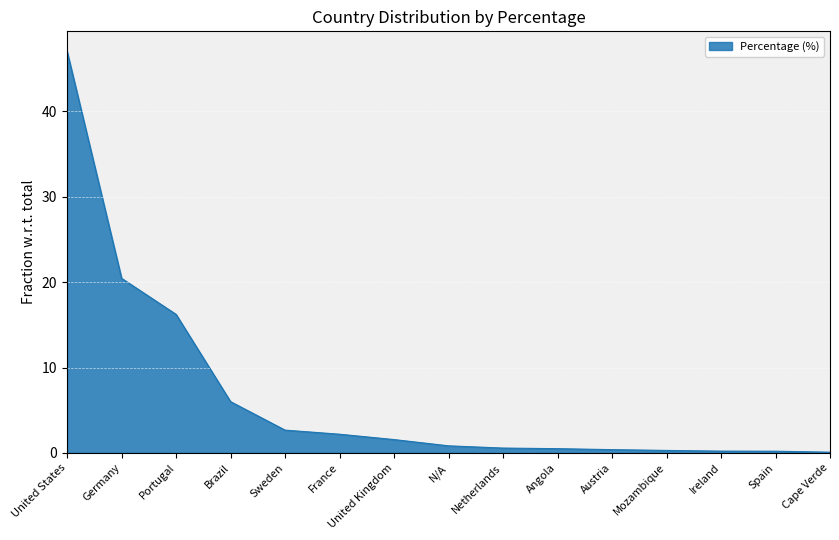

The chart shows a value of 22.1 at Portugal. True or false?

False